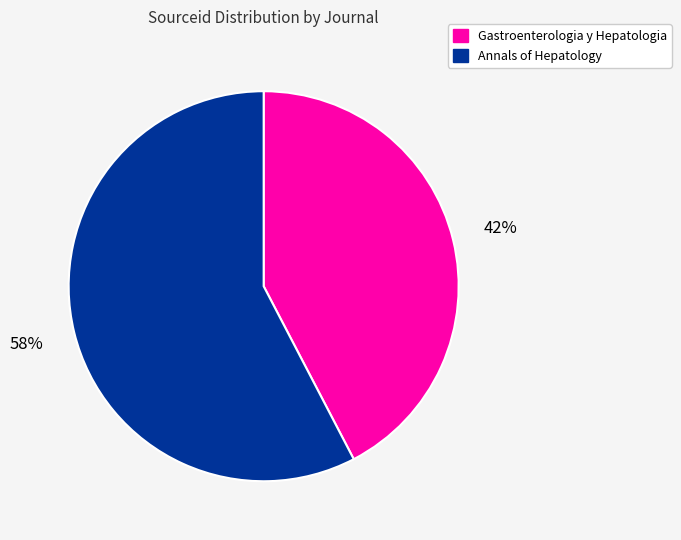

Which category has the smallest portion of the pie?

Gastroenterologia y Hepatologia